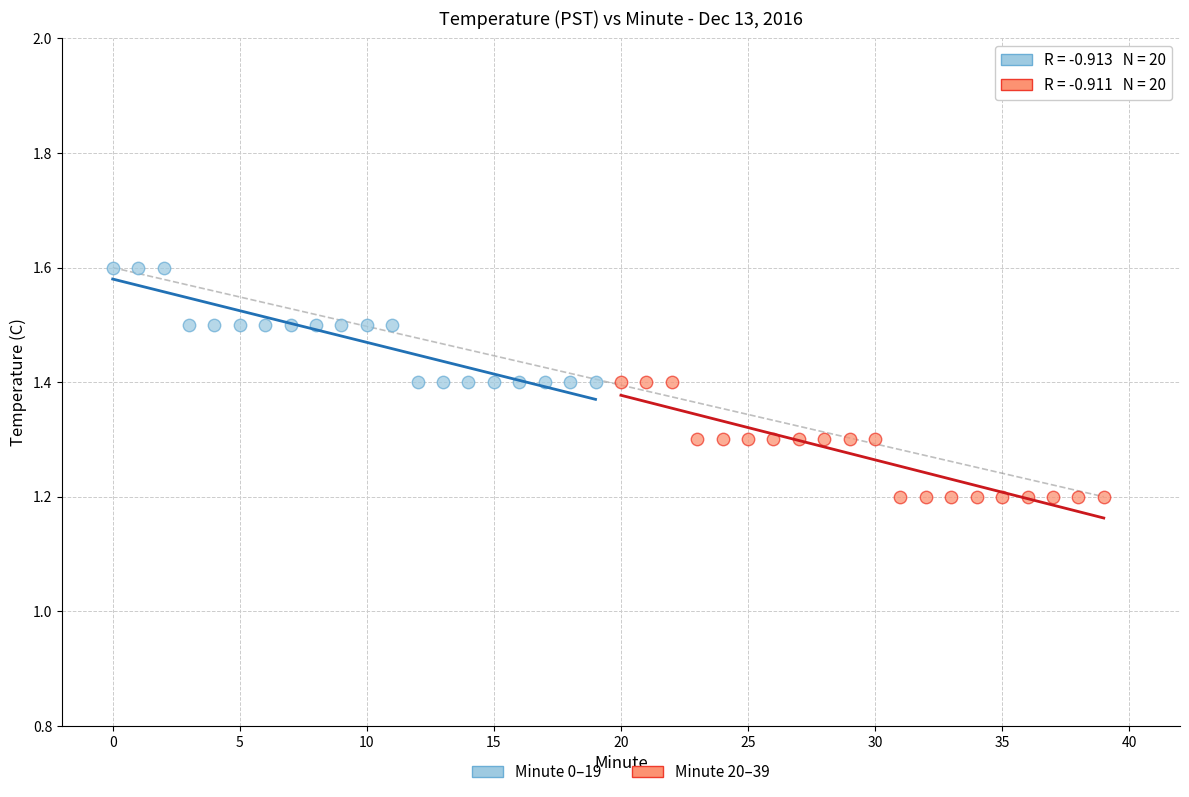

Which series reaches the maximum Y coordinate?

Minute 0–19